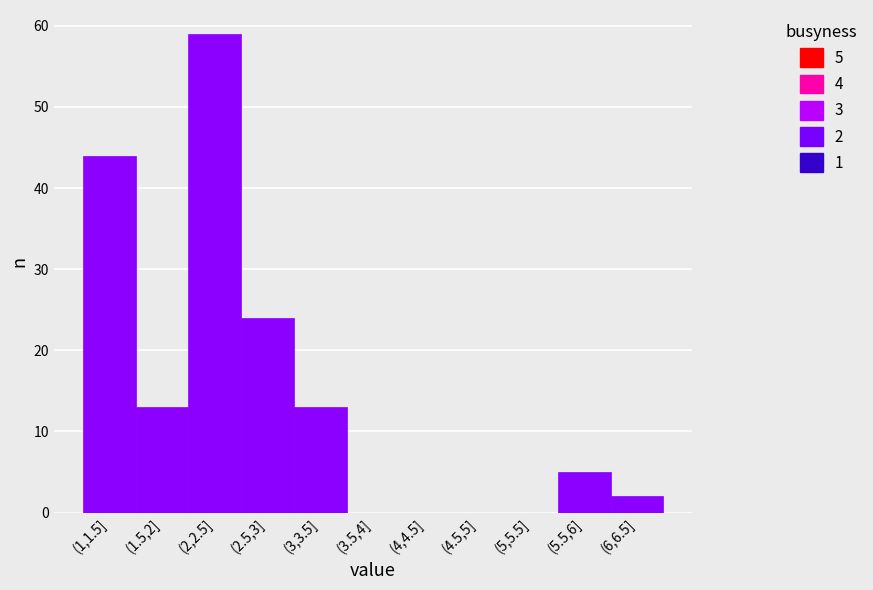

Reading right to left, extract all data points from this chart.

(6,6.5]=2	(5.5,6]=5	(5,5.5]=0	(4.5,5]=0	(4,4.5]=0	(3.5,4]=0	(3,3.5]=13	(2.5,3]=24	(2,2.5]=59	(1.5,2]=13	(1,1.5]=44